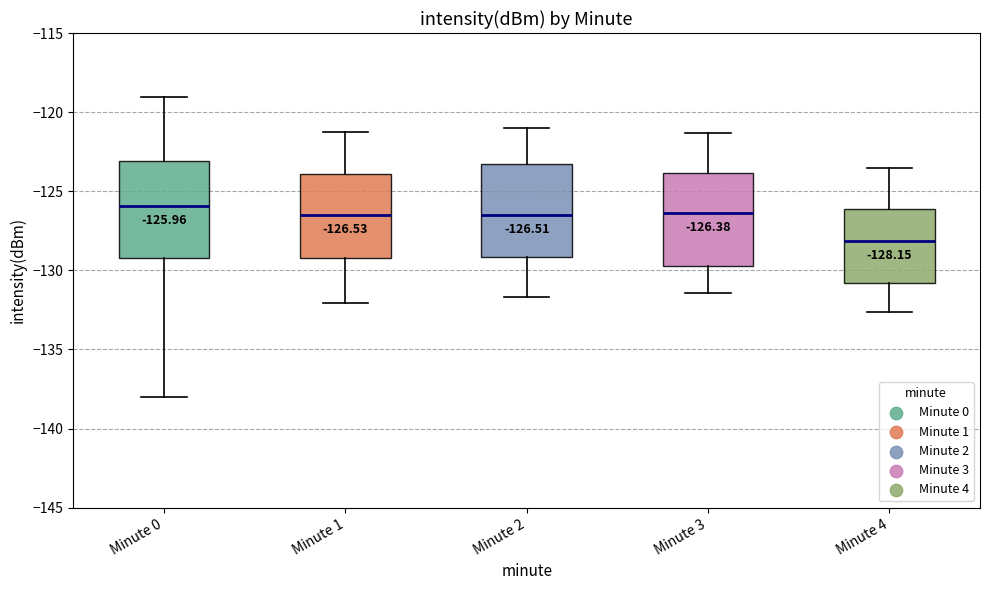

Which box's median line is the lowest?

Minute 4